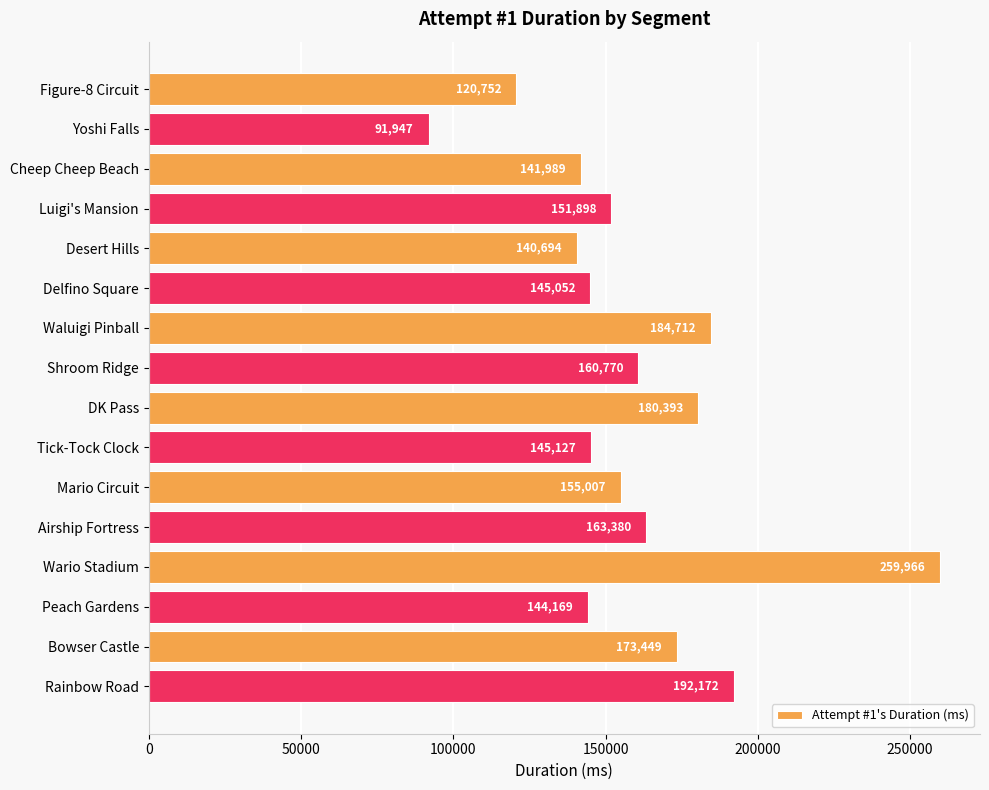

Does the chart contain stacked bars?

No